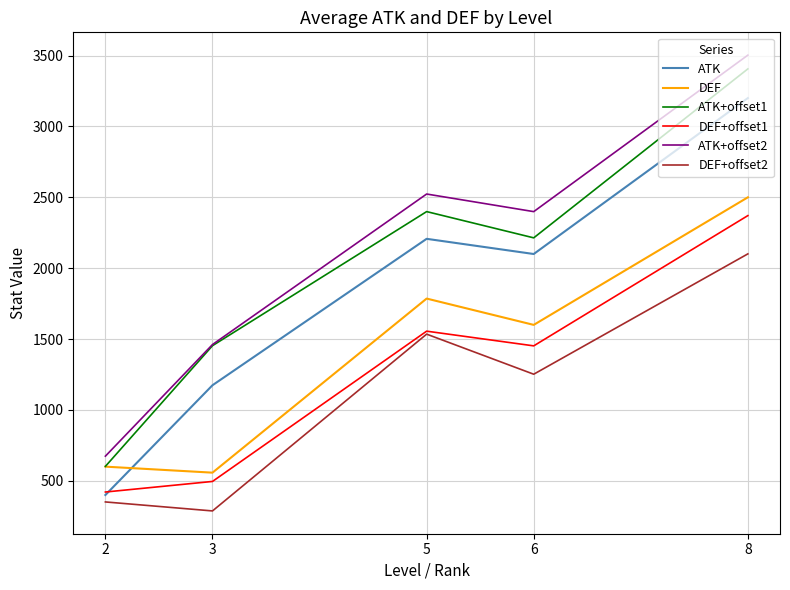

What is the difference between the highest and lowest values at 8?

1402.0